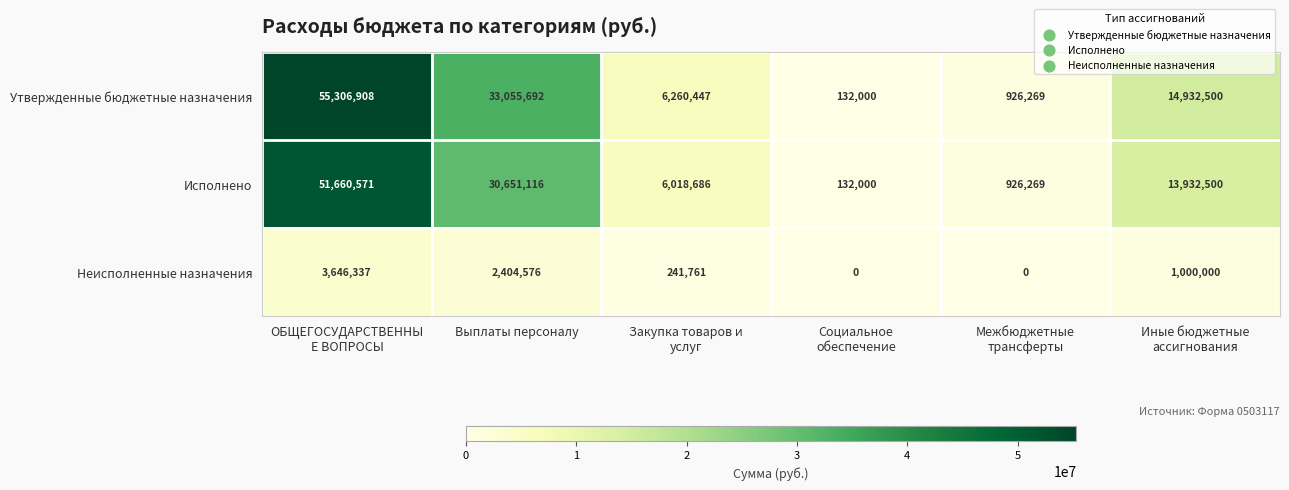

At how many categories does at least one series exceed 6204951?

4